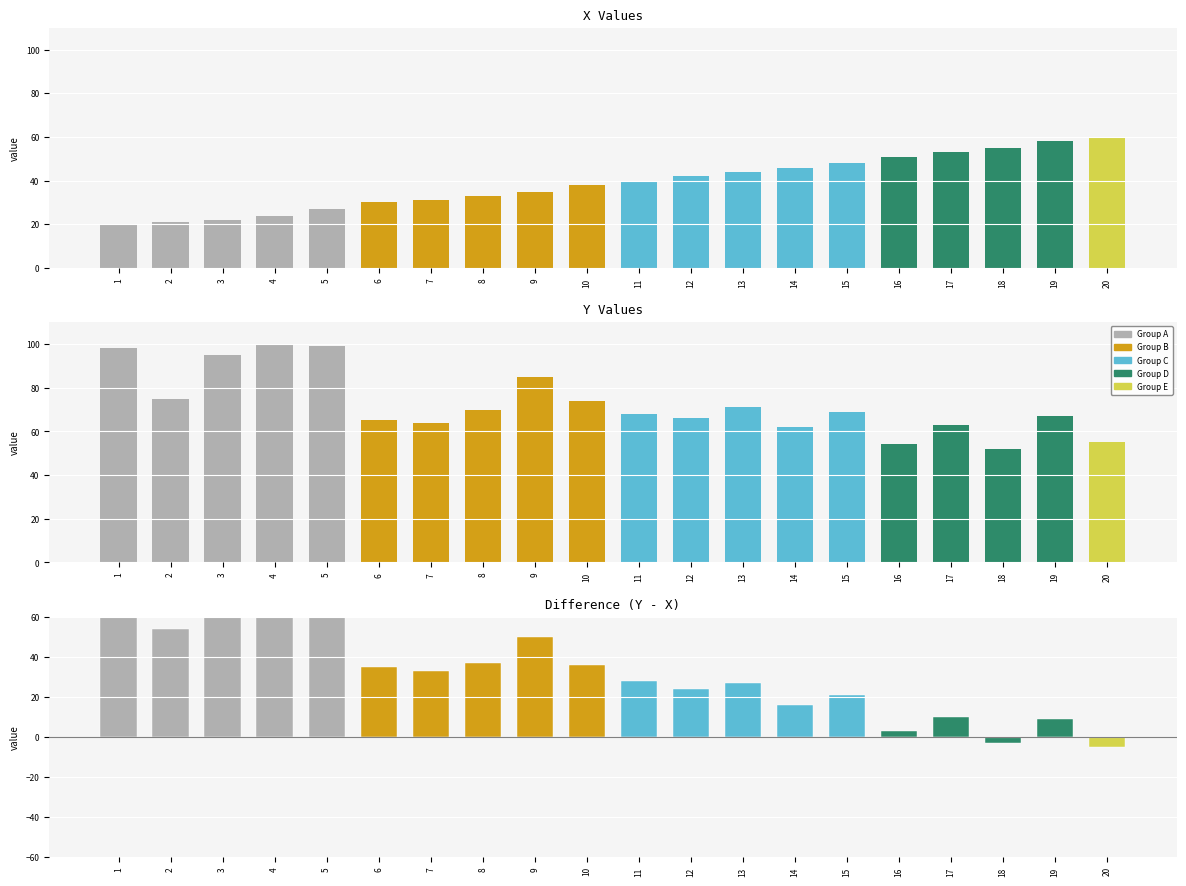

What is the maximum value for X?

60